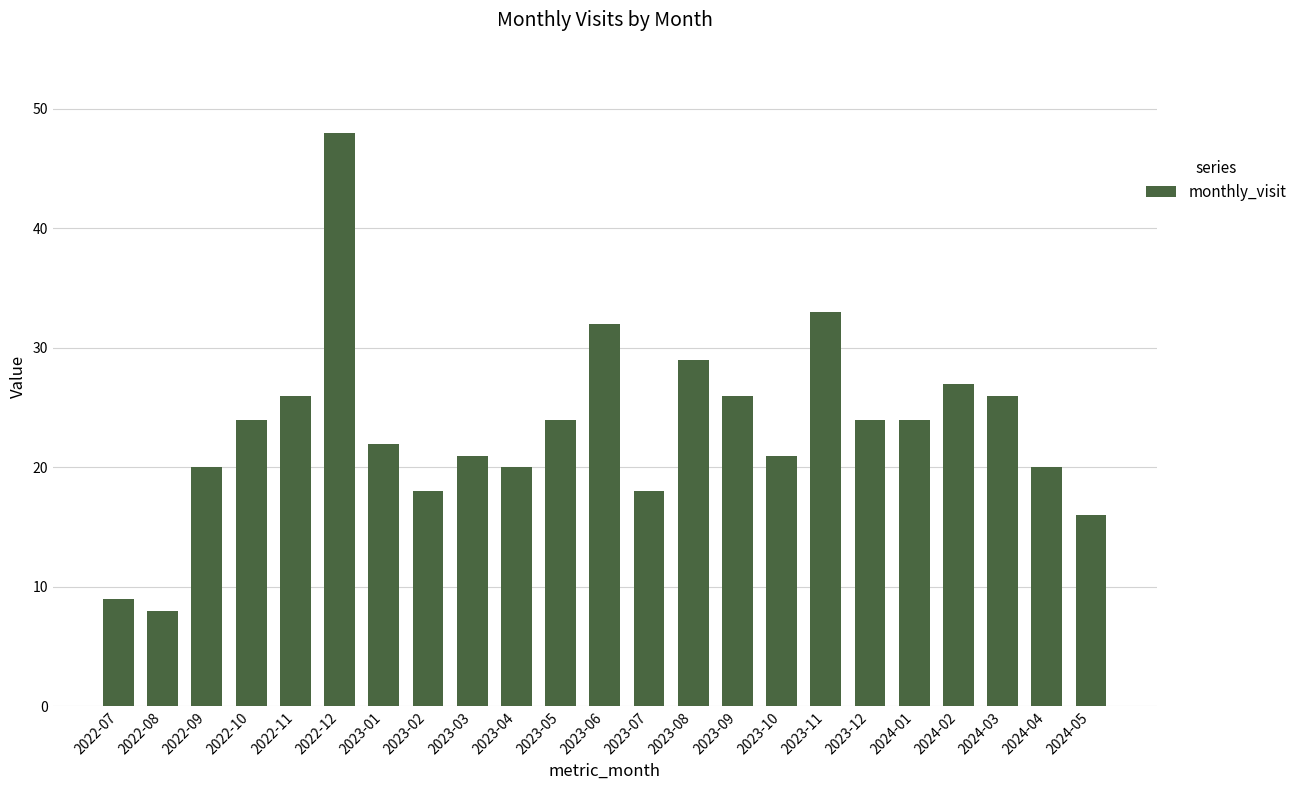

What is the difference between the values at 2022-12 and 2023-04?

28